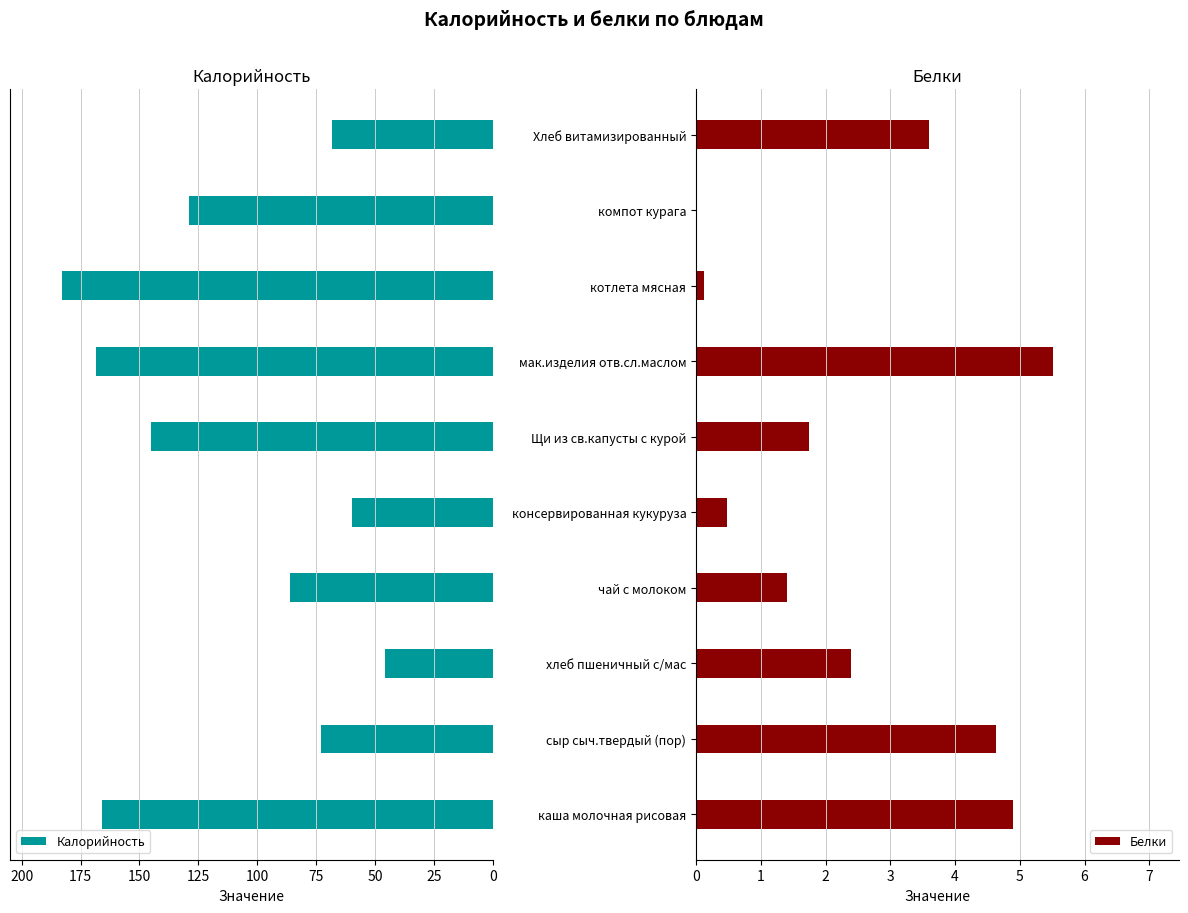

What is the average value of the Белки series?

2.5